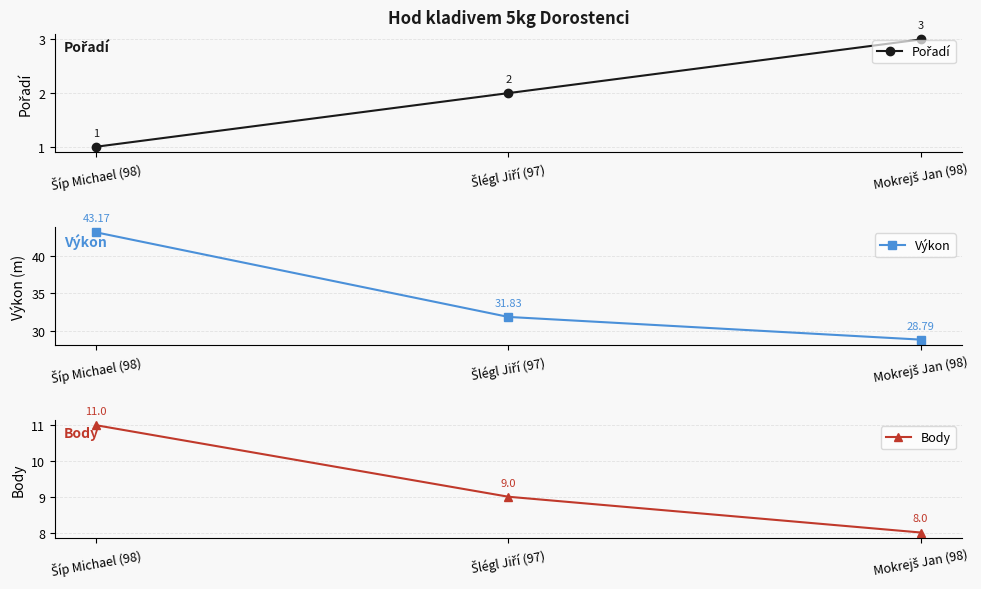

At how many categories does at least one series exceed 23?

3